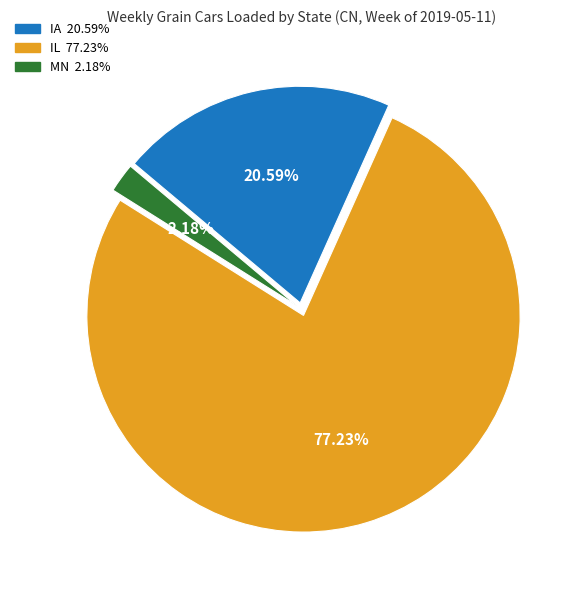

What percentage is the IL slice, to the nearest percent?

77%